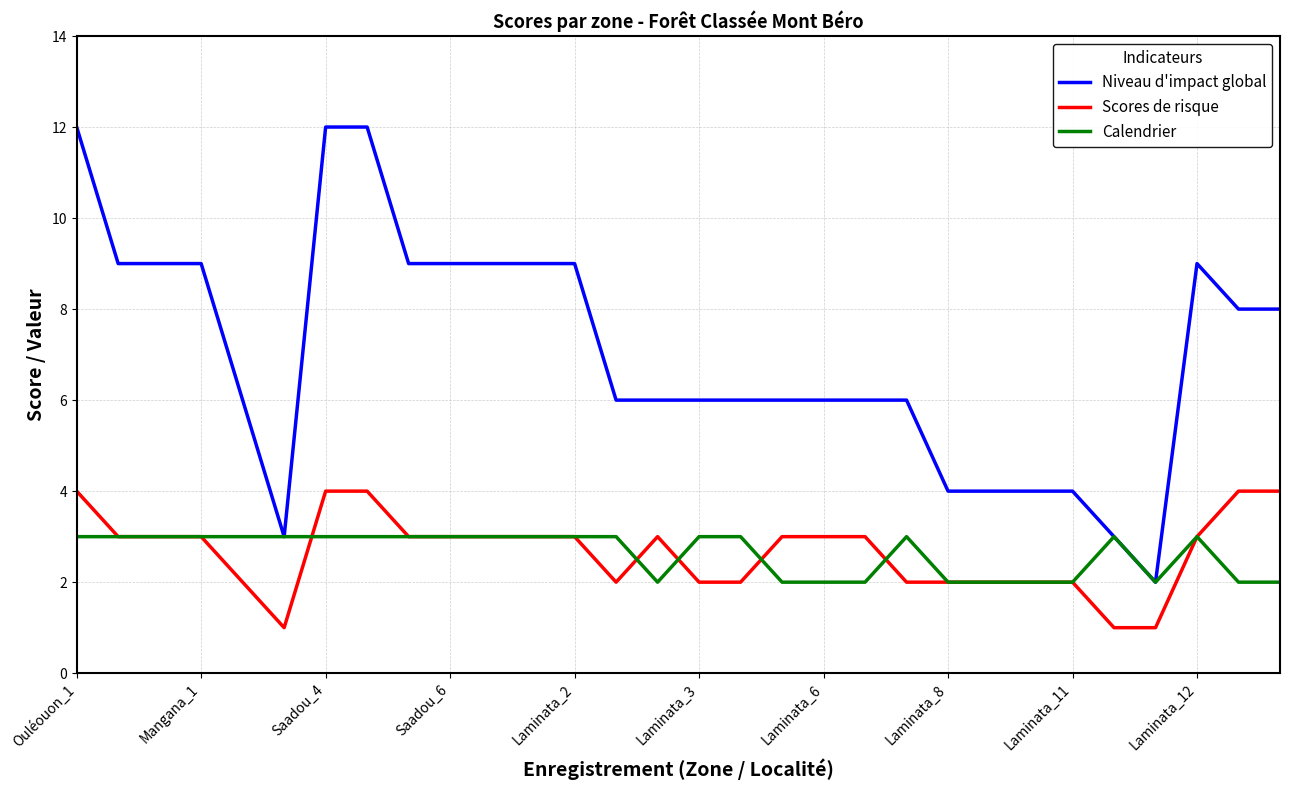

Rank the series by their maximum value, from highest to lowest.

Niveau d'impact global, Scores de risque, Calendrier